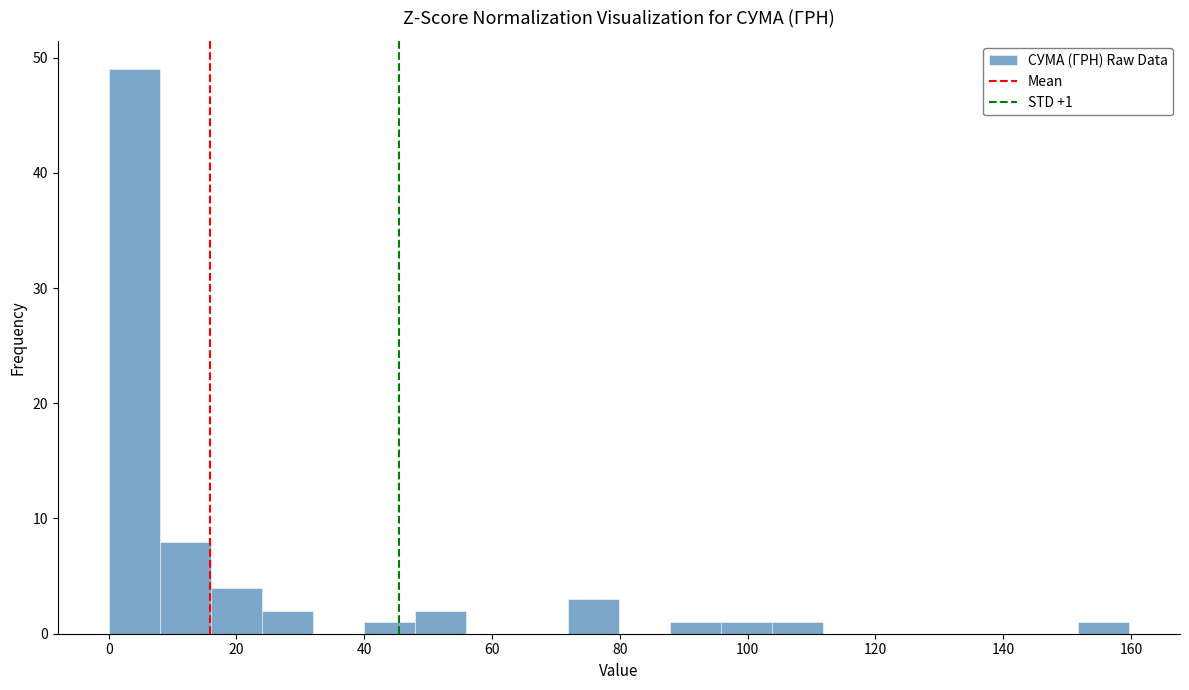

Read against the x-axis, roughly where is the centre of the tallest bar?

4